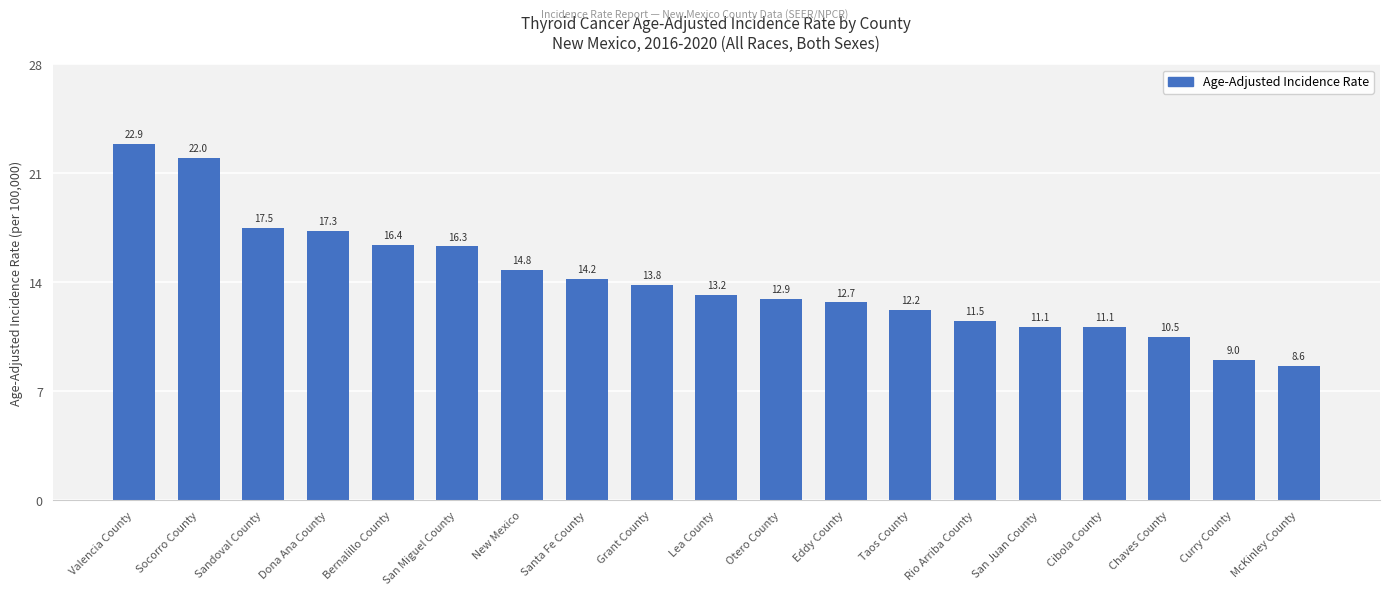

What is the difference between the second highest and second lowest values?

13.0